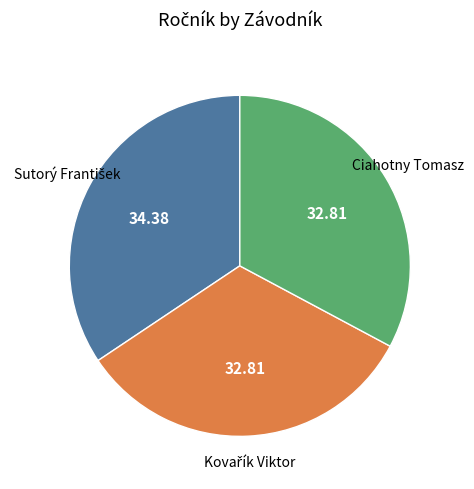

Does any single category account for the majority?

No